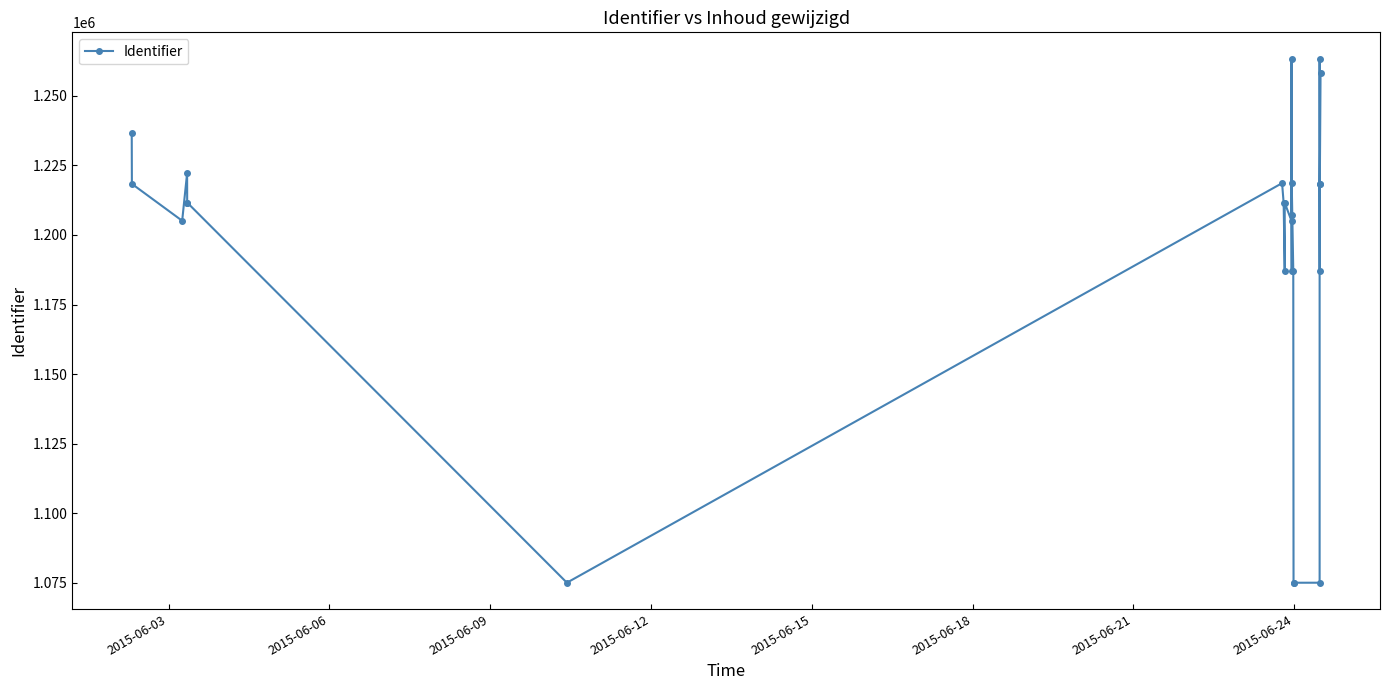

How many lines are shown in the chart?

1